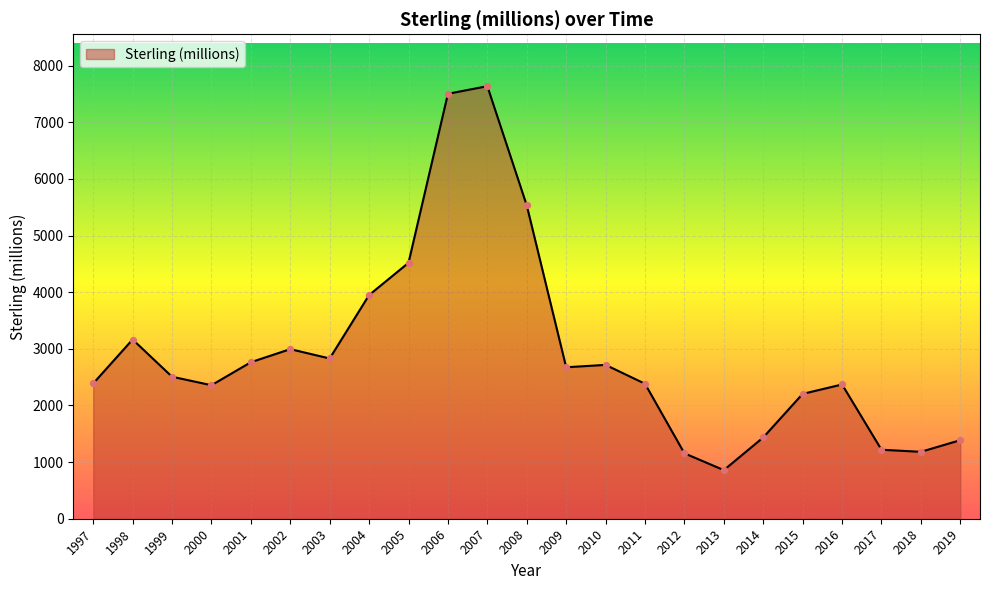

Approximately how many times larger is the value at 2017 compared to 2006?

0.2